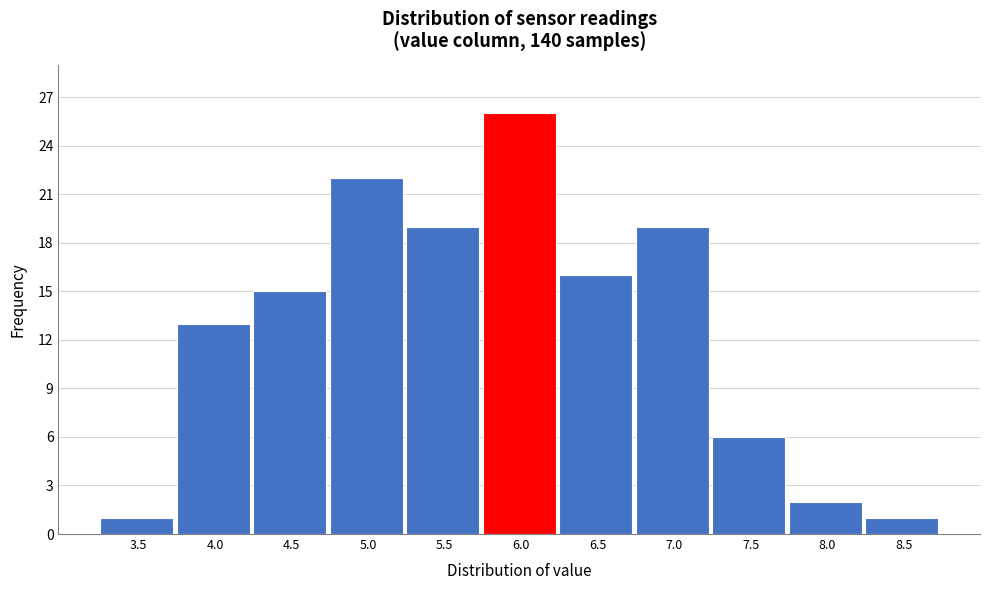

Reading left to right, list all the values displayed in this chart.

3.5=1	4.0=13	4.5=15	5.0=22	5.5=19	6.0=26	6.5=16	7.0=19	7.5=6	8.0=2	8.5=1